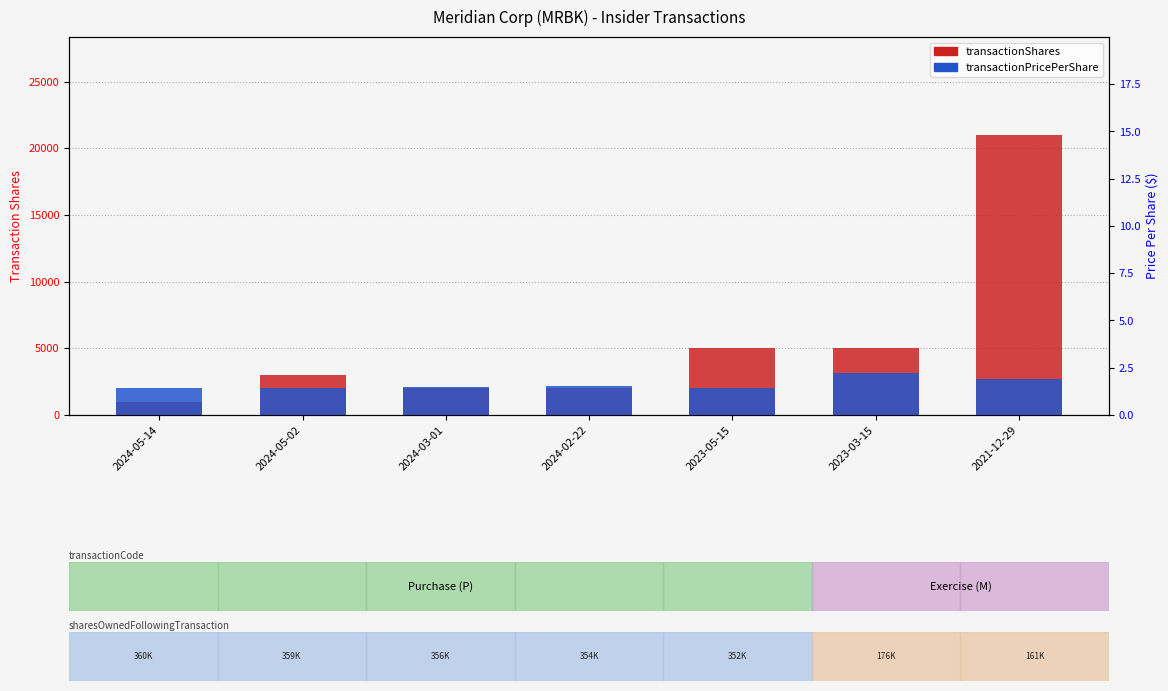

At which category does the chart reach its peak across all series?

2021-12-29